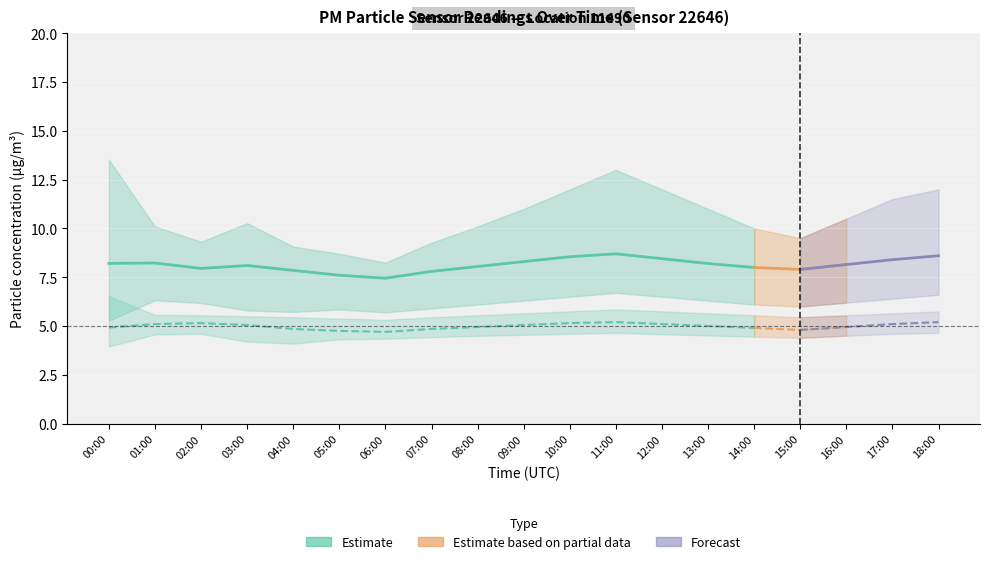

At which category does P2 Estimate reach its first local valley?

06:00